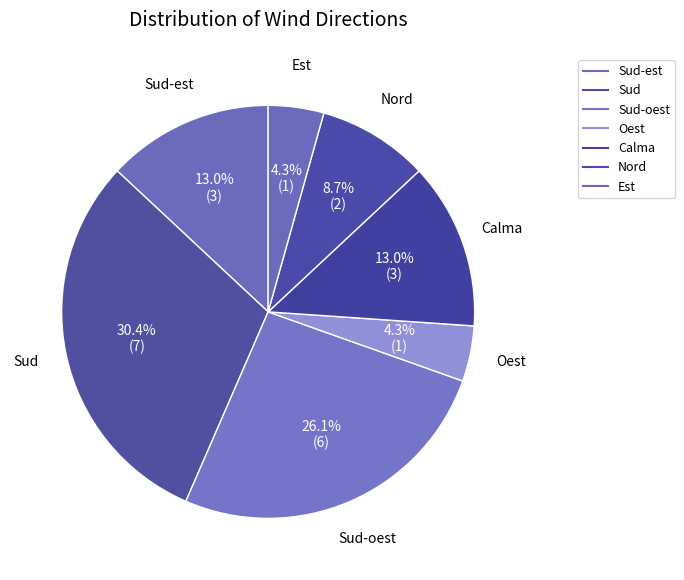

Which category has the biggest portion of the pie?

Sud